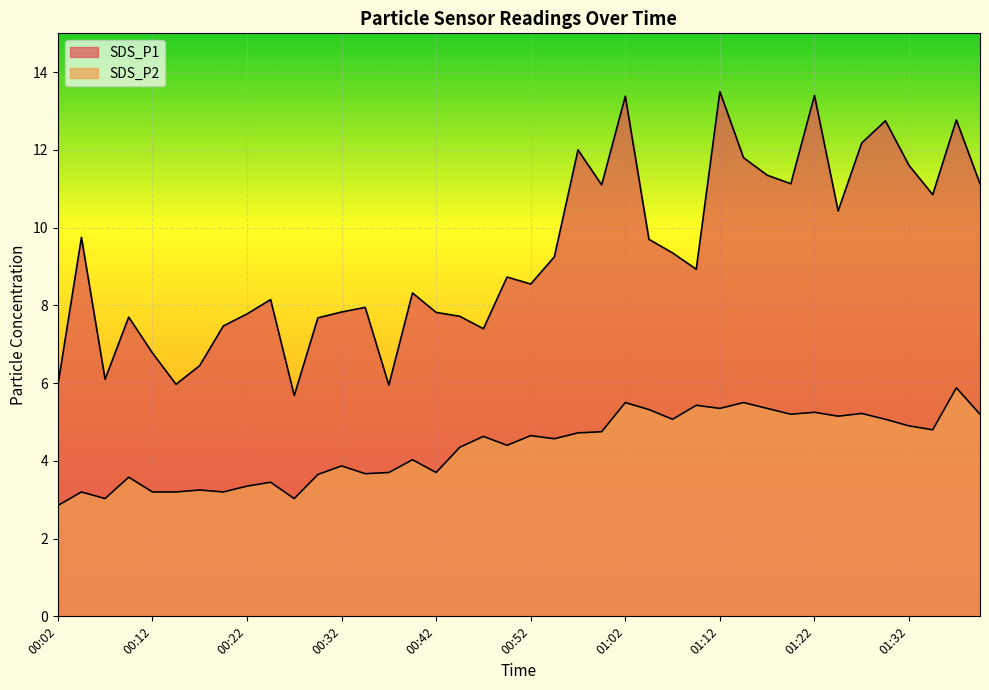

Where does the SDS_P2 series first go above 4?

00:39